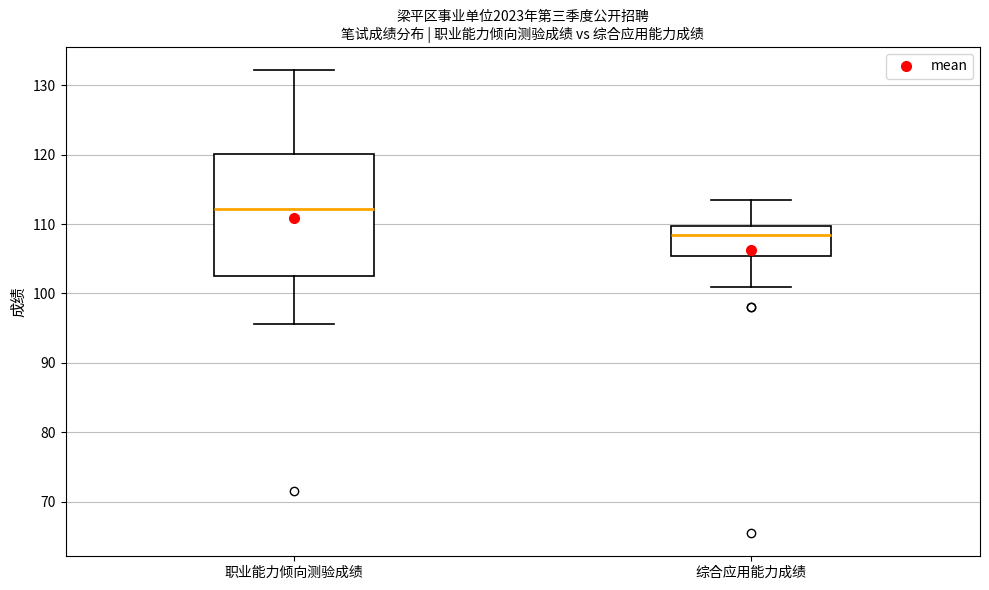

Which box's median line is the highest?

职业能力倾向测验成绩